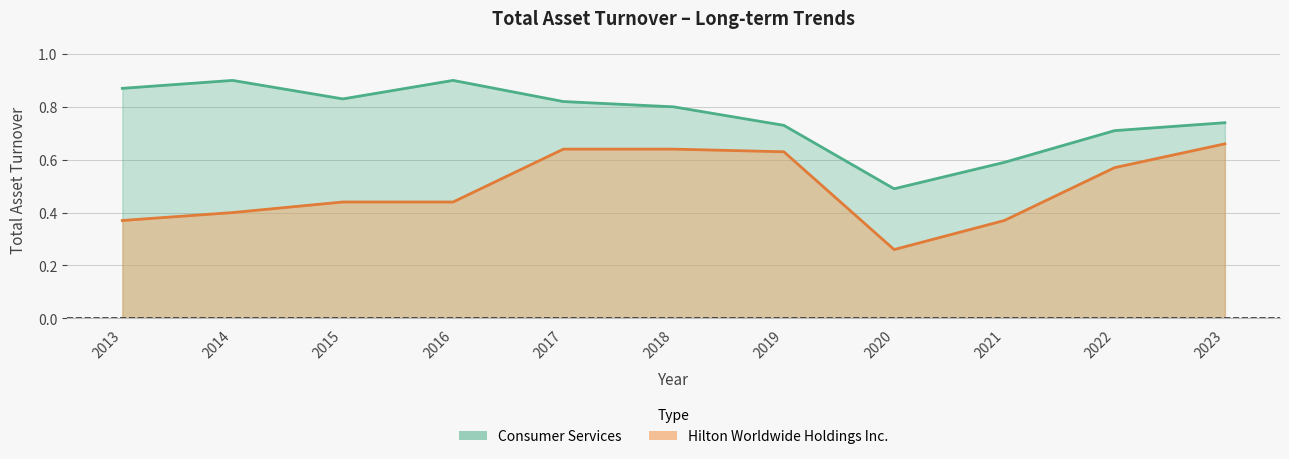

What is the lowest value of the Consumer Services series?

0.5